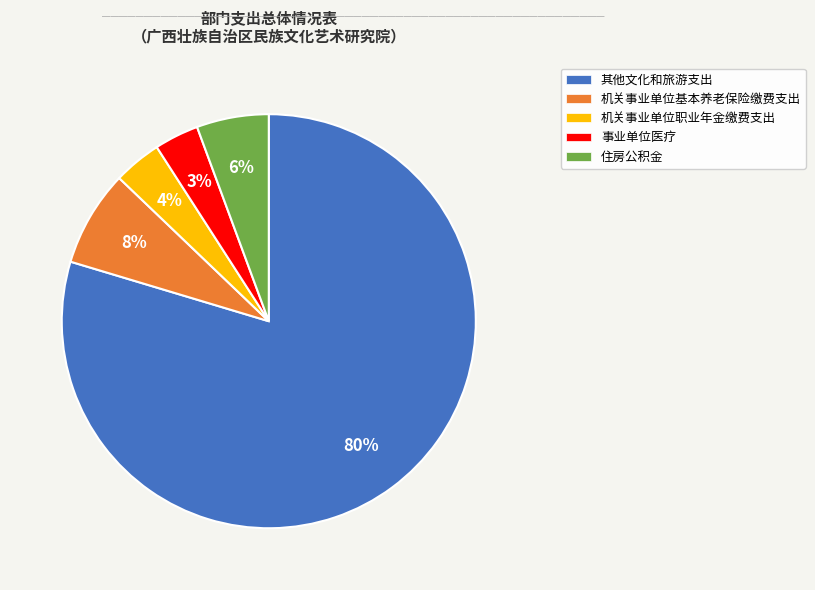

To the nearest percent, what percentage of the pie is 机关事业单位职业年金缴费支出?

4%